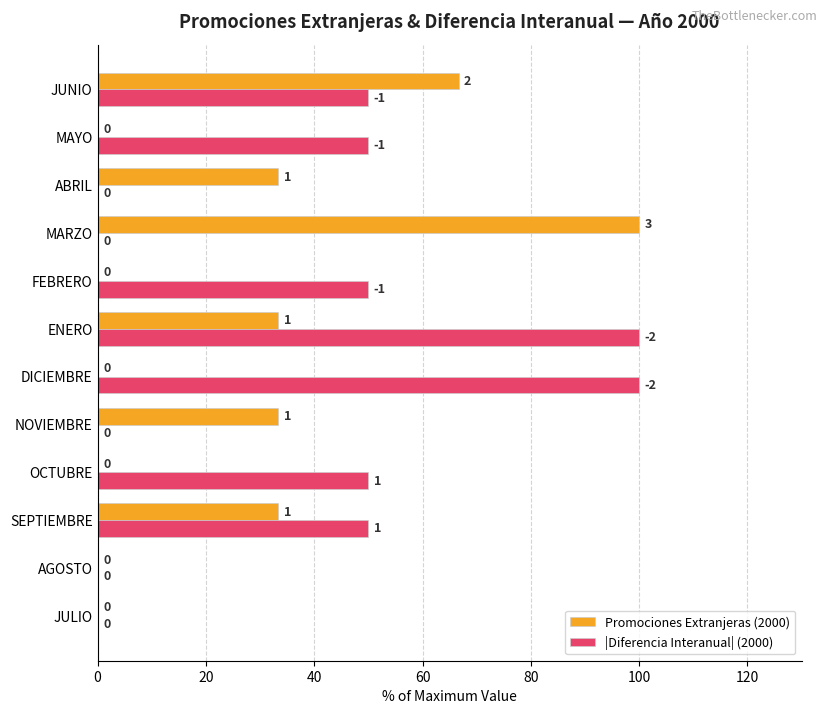

How many bars are there in each group?

2